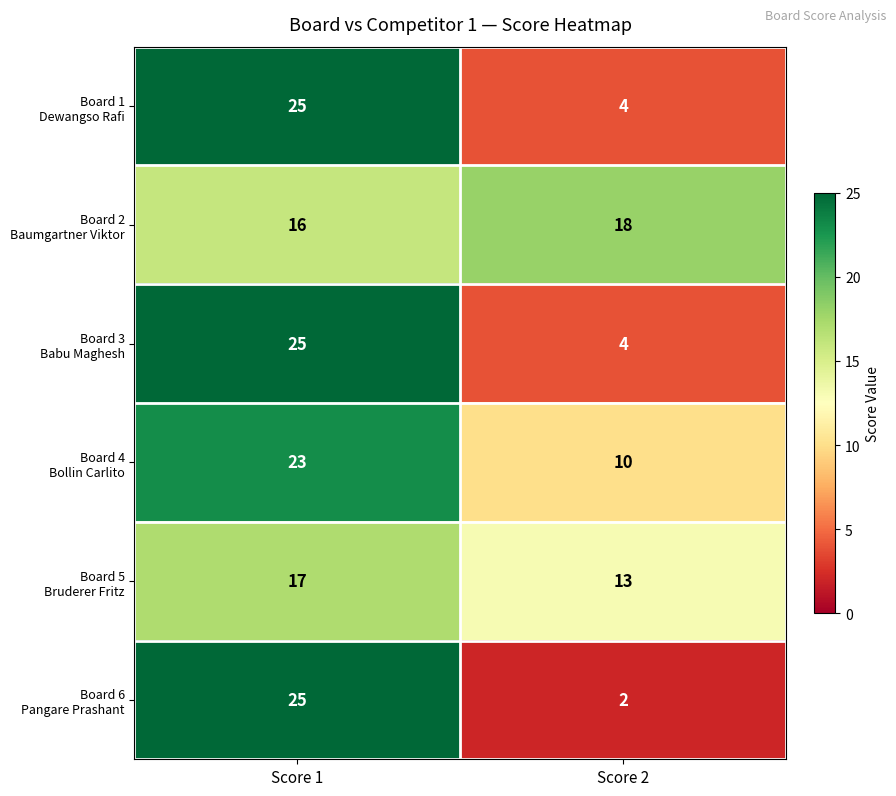

What is the difference between the highest and lowest values at Score 2?

16